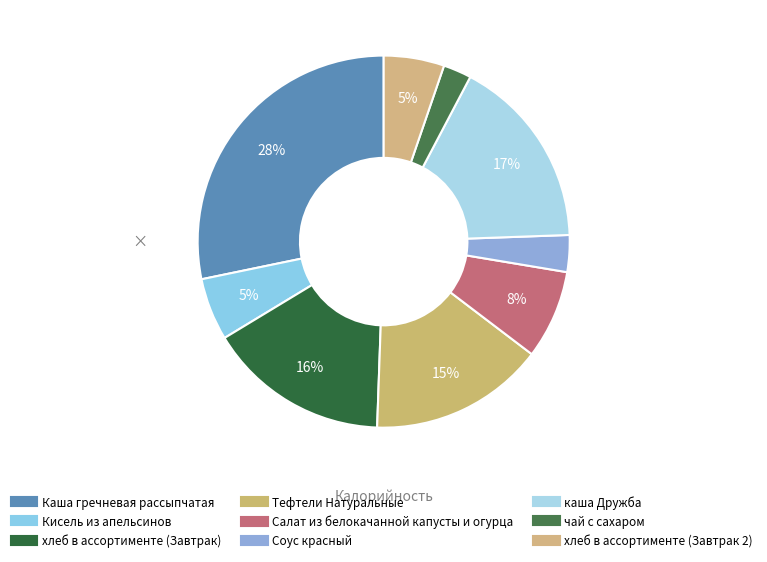

True or false: Каша гречневая рассыпчатая accounts for 28% of the total.

True